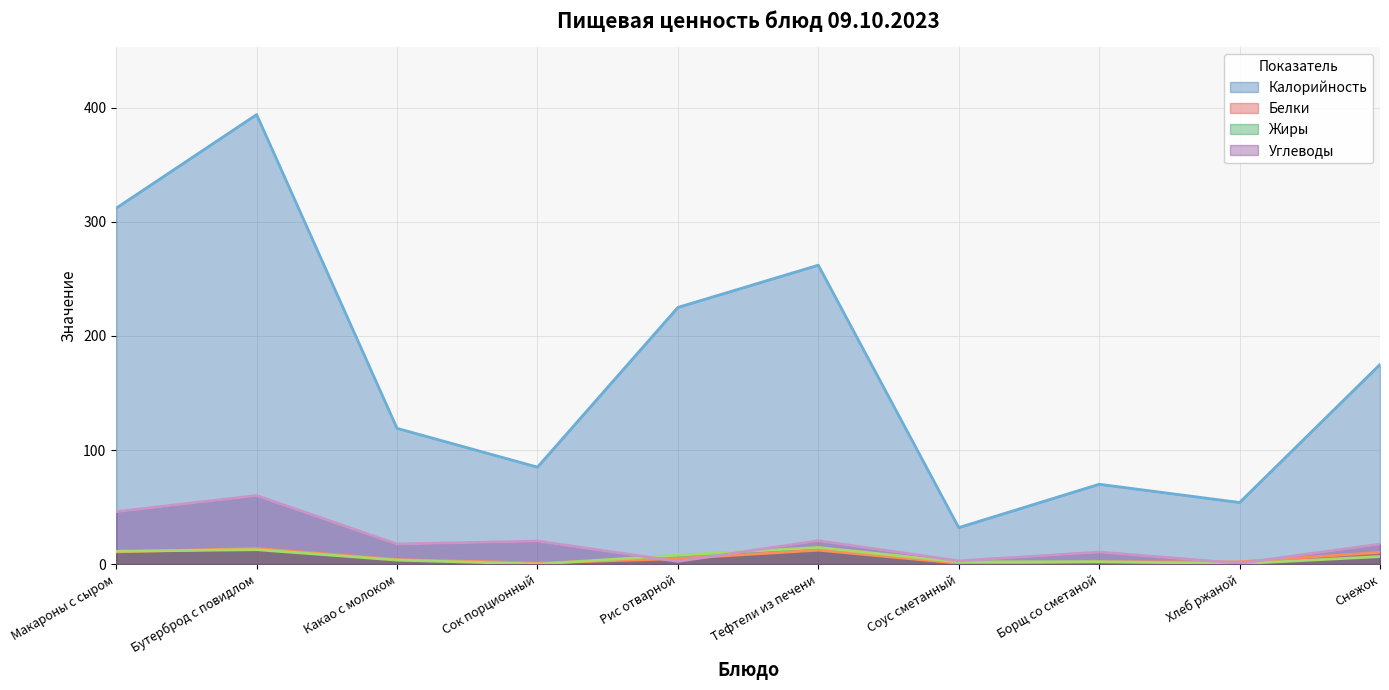

What is the label of the 10th point from the right?

Макароны с сыром